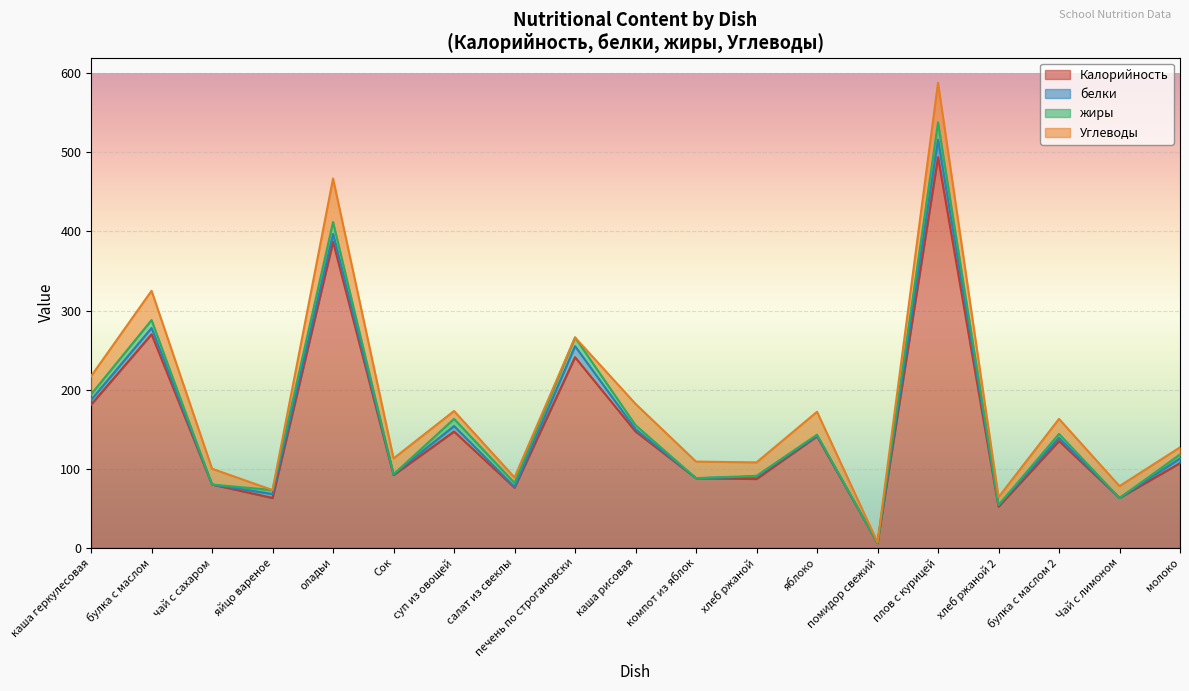

Which series has the largest total across all categories?

Калорийность